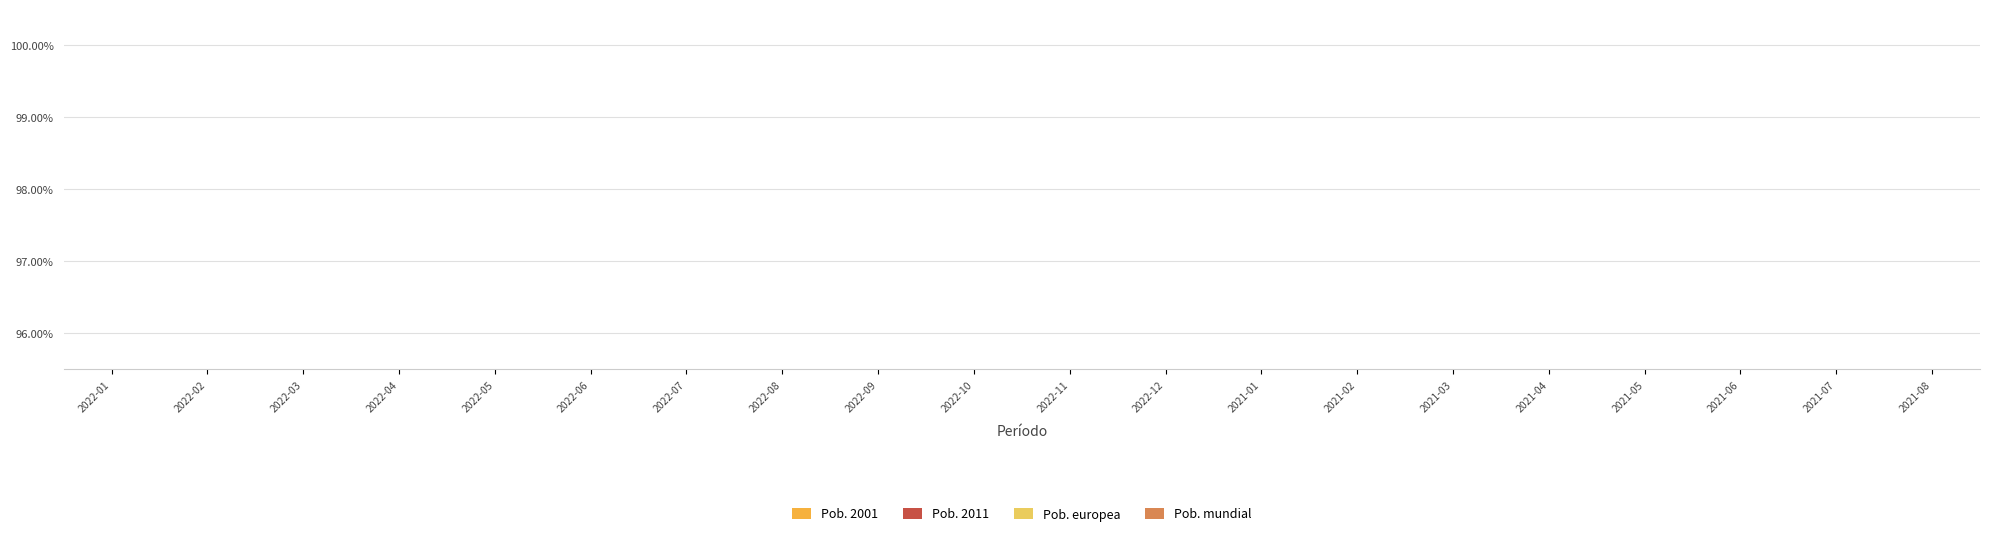

What is the label of the 19th bar from the right?

2022-02